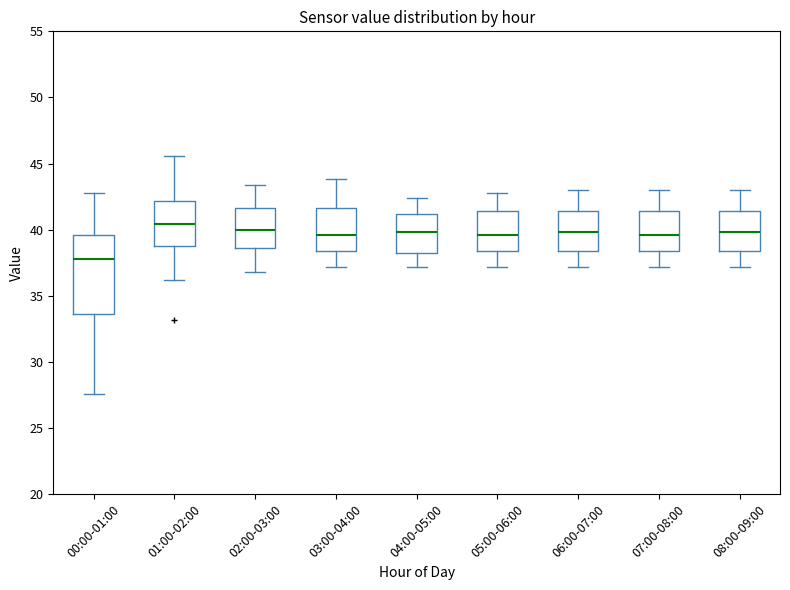

Where is the upper edge of the box for 08:00-09:00 on the y-axis? The values are not printed on the chart, so give them approximately, as read against the axis.

41.5